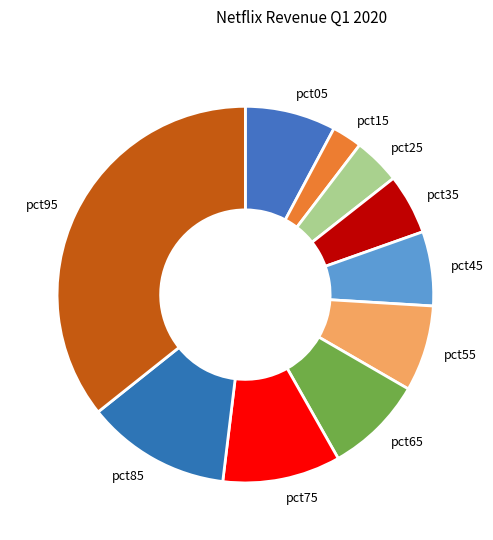

Is the sum of pct85 and pct55 greater than half?

No